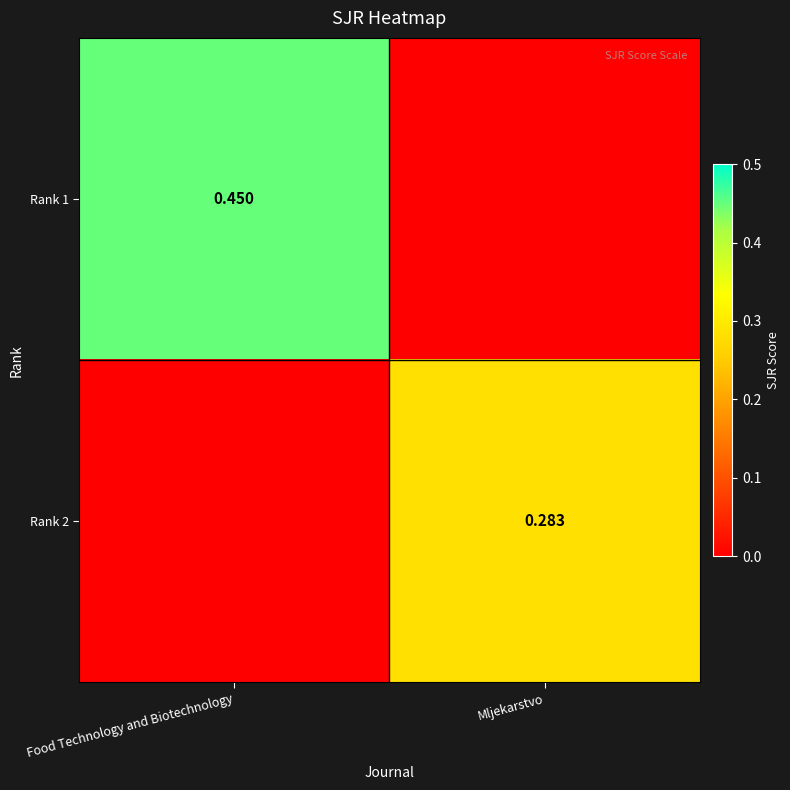

What is the greatest value displayed?

0.5